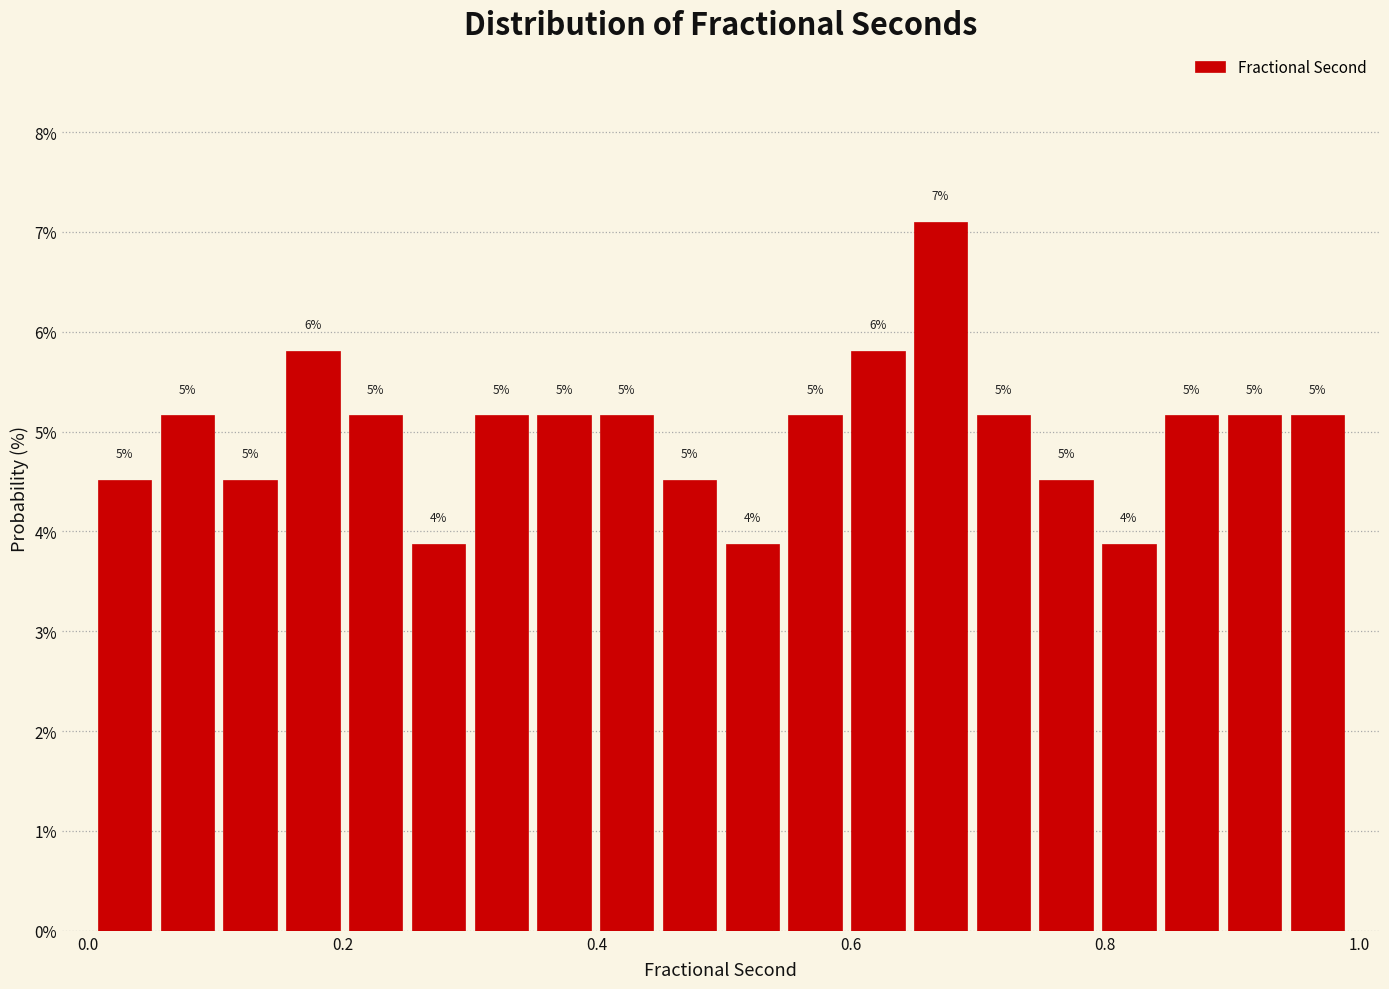

Read against the x-axis, roughly where is the centre of the tallest bar?

0.68